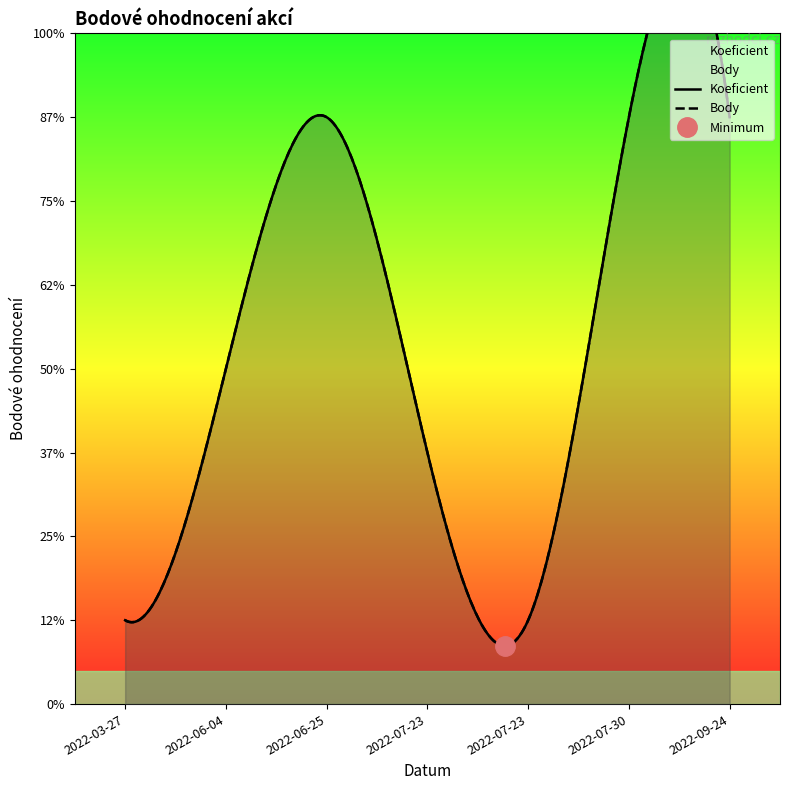

How many interior local valleys does the Koeficient series have?

1